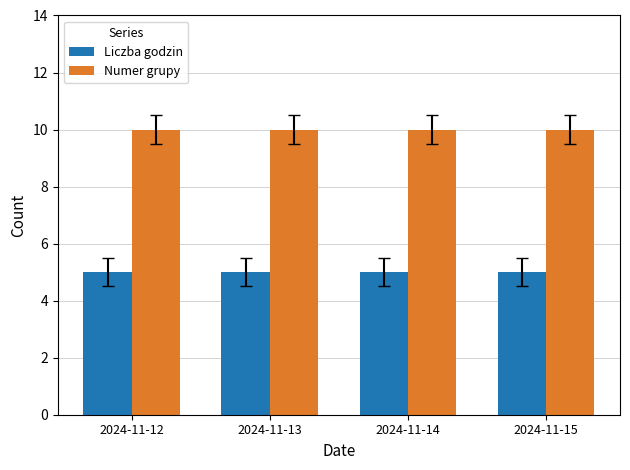

What is the maximum value shown in the chart?

10